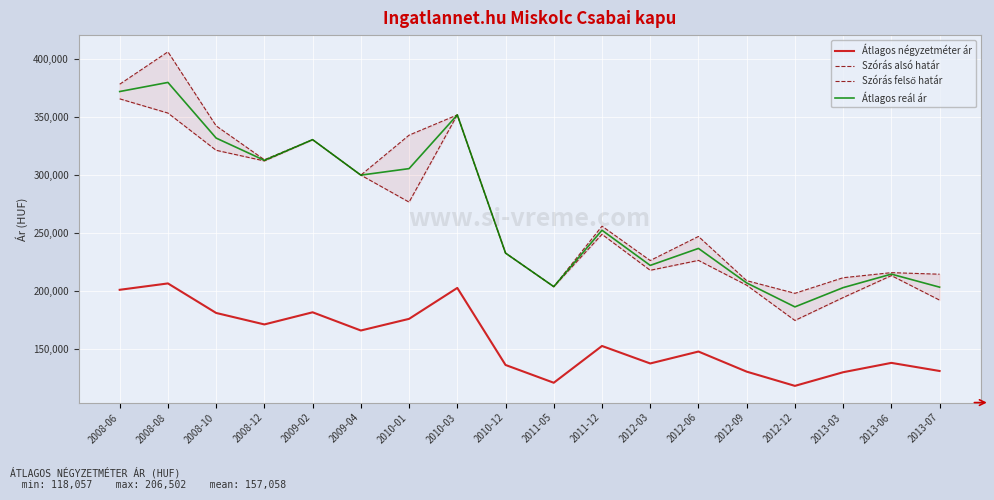

Reading left to right, what are all the values shown in this chart?

Átlagos négyzetméter ár: 201000	206502	181002	171098	181578	165859	175910	202610	136099	120754	152500	137403	147692	130338	118057	129834	137906	130906
Szórás alsó határ: 365852	353581	321431	312257	330616	300000	276710	351997	232689	203736	248886	217849	226389	204960	174535	194305	213251	192094
Szórás felső határ: 378478	406453	342519	313269	330616	300000	334512	351997	232689	203736	255956	226279	247059	208894	197967	211427	215813	214456
Átlagos reál ár: 372165	380017	331975	312763	330616	300000	305611	351997	232689	203736	252421	222064	236724	206927	186251	202866	214532	203275